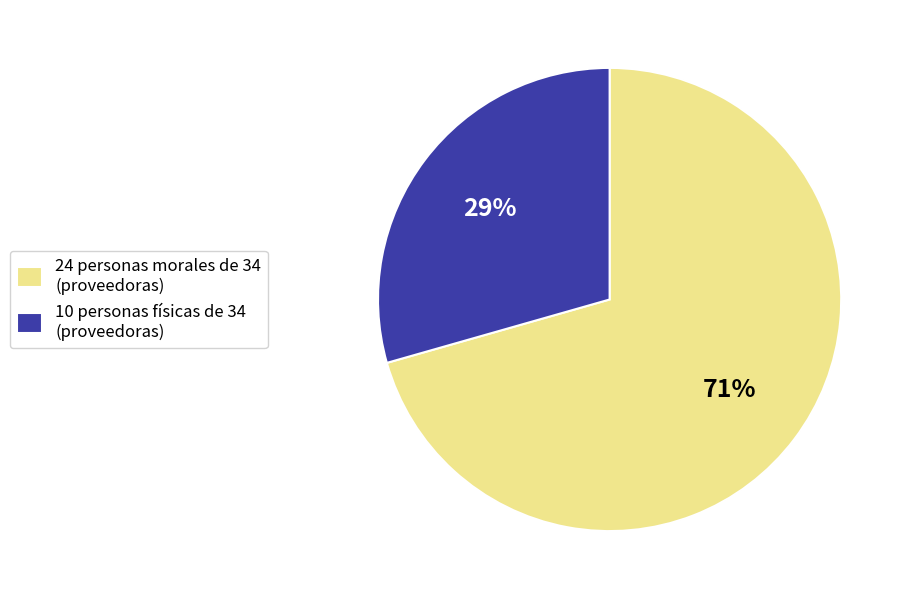

To the nearest percent, what is the average slice percentage?

50%